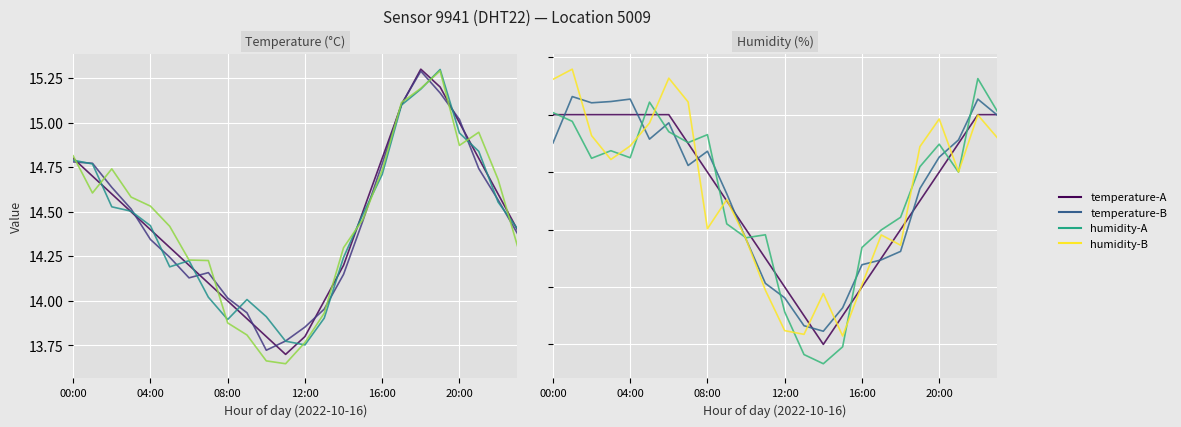

What is the difference between the temperature values at 07:00 and 16:00?

0.7